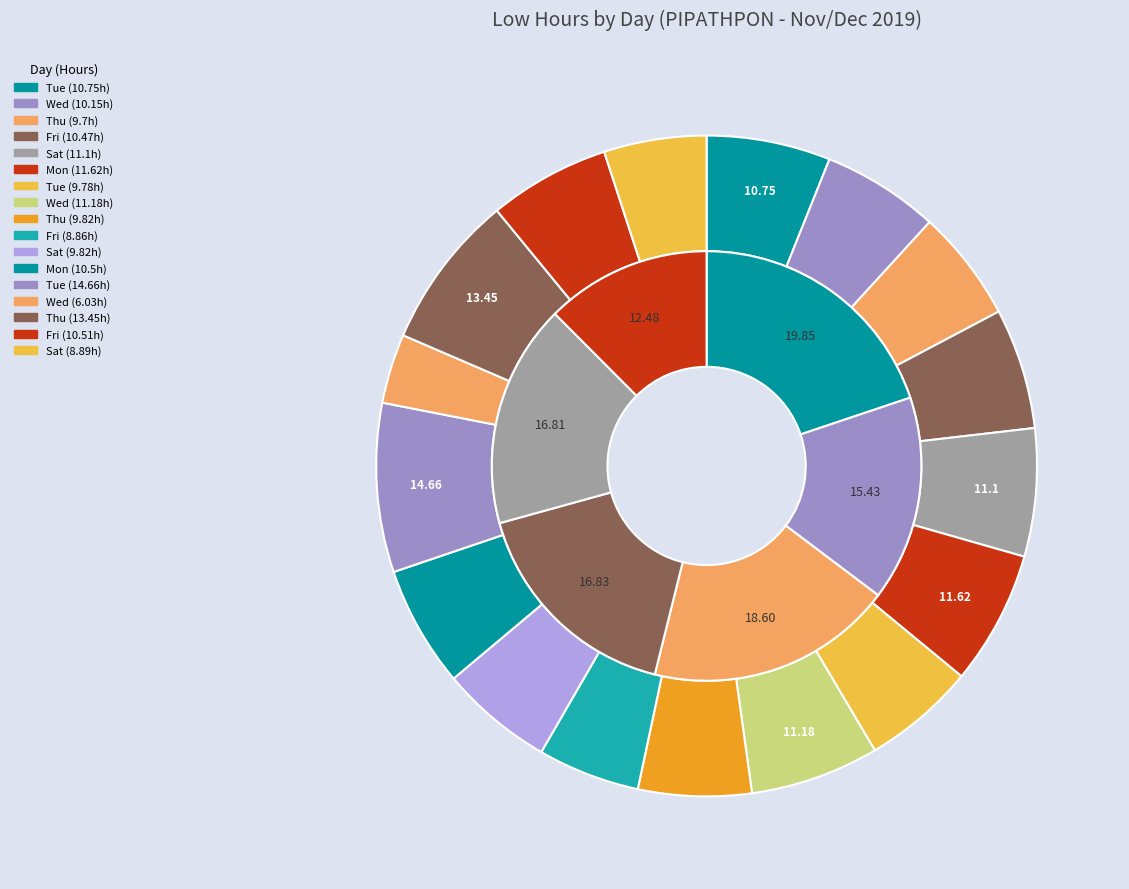

Count the number of slices in the pie.

17